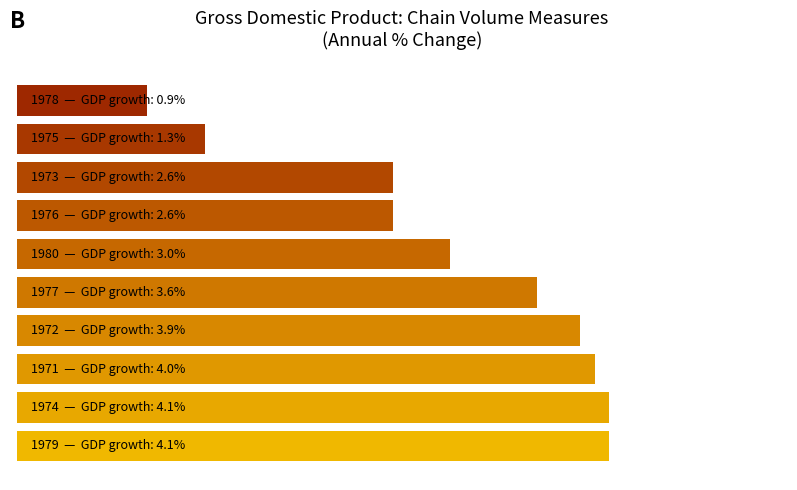

Are the bars horizontal?

Yes